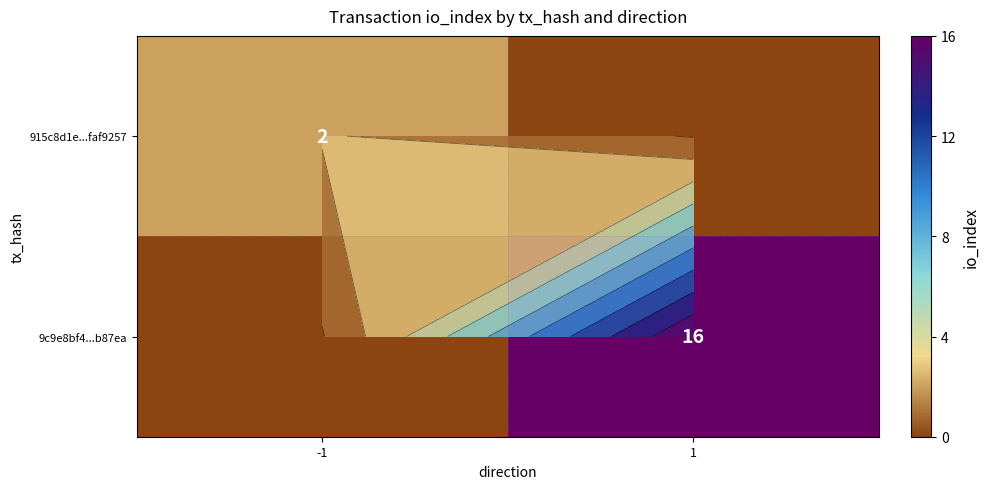

What is the difference between the highest and lowest values at -1?

2